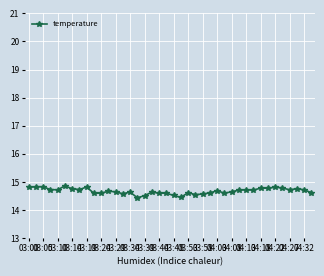

True or false: the data has more than 1 interior local peaks.

True